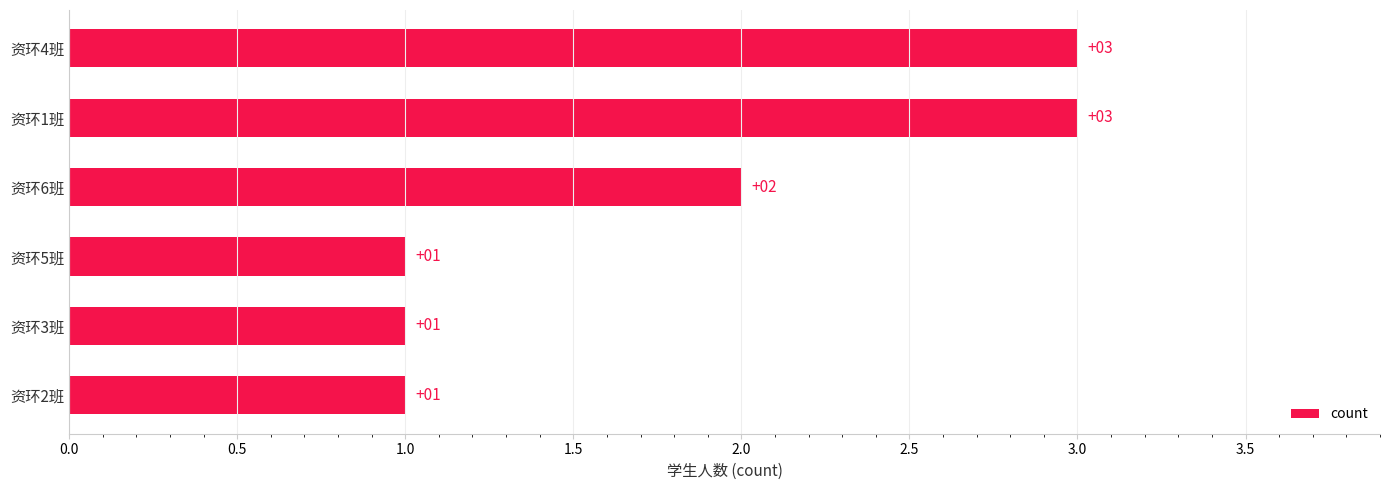

Count the values in the range 1 to 3.

6